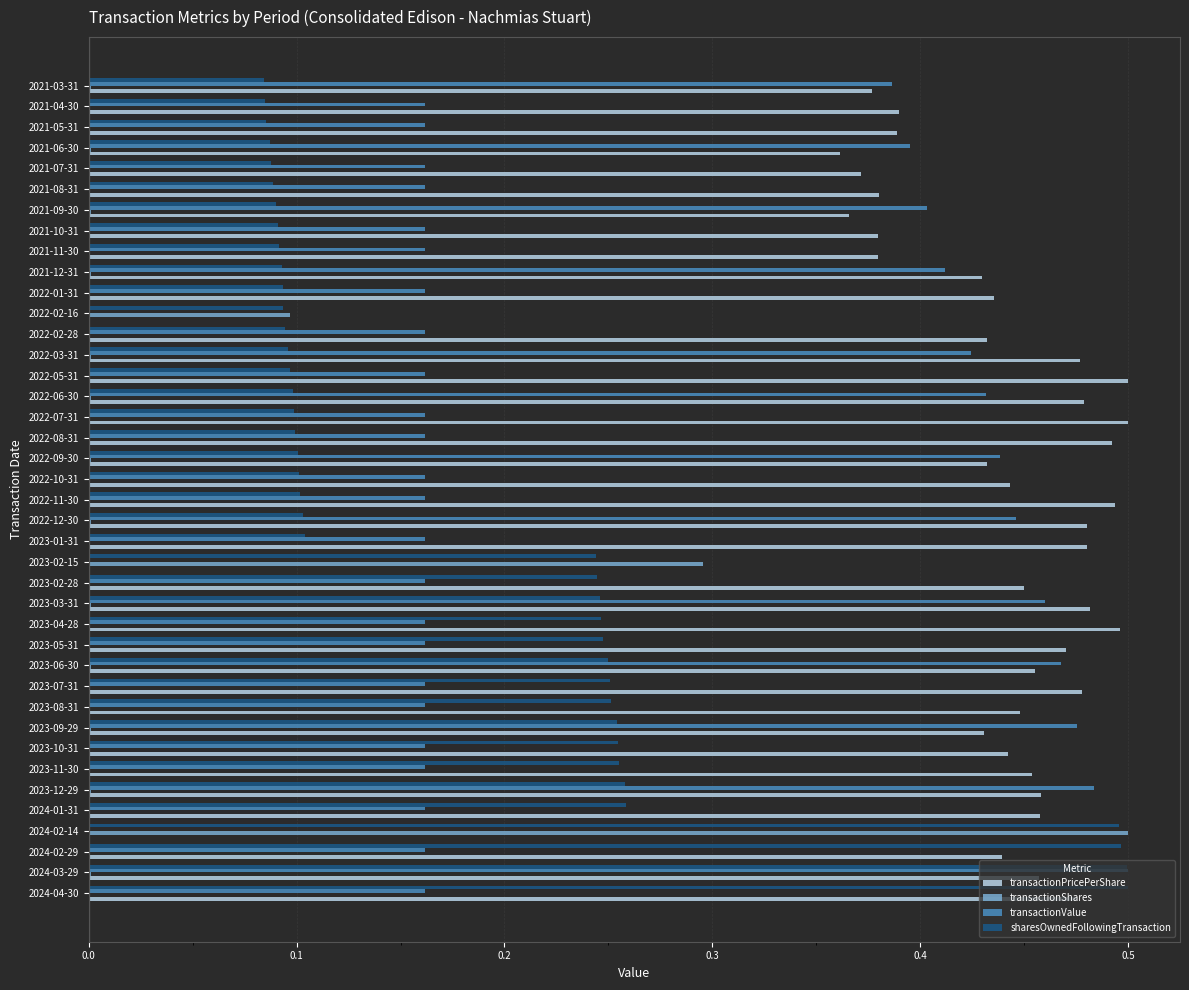

Is it true that transactionPricePerShare equals 0.0 at 2022-02-16?

True